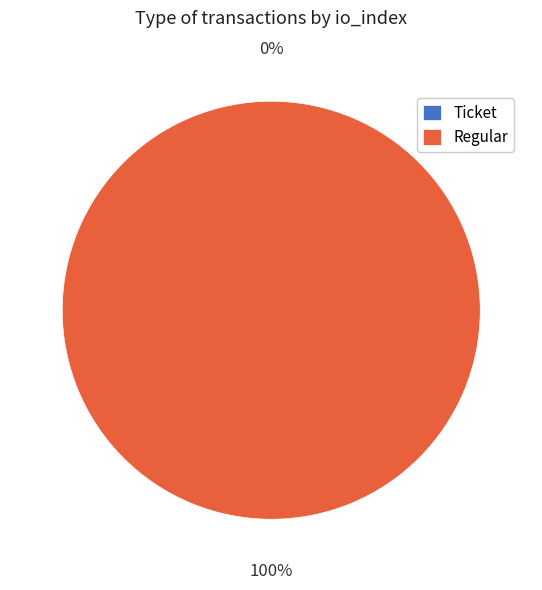

Does tx_type: Regular (io_index=6) account for over 50% of the chart?

Yes